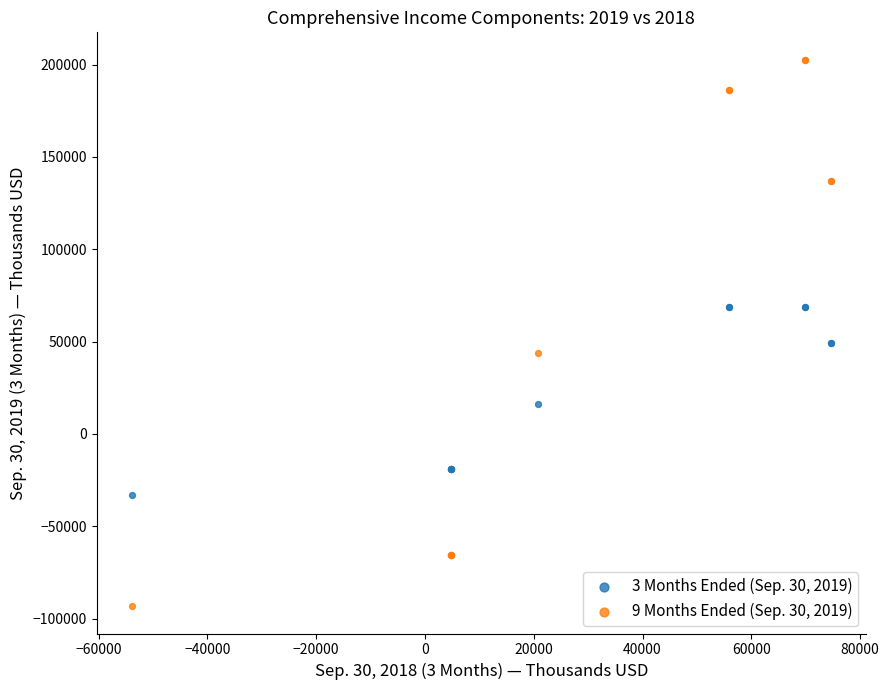

Which series reaches the minimum Y coordinate?

9 Months Ended (Sep. 30, 2019)